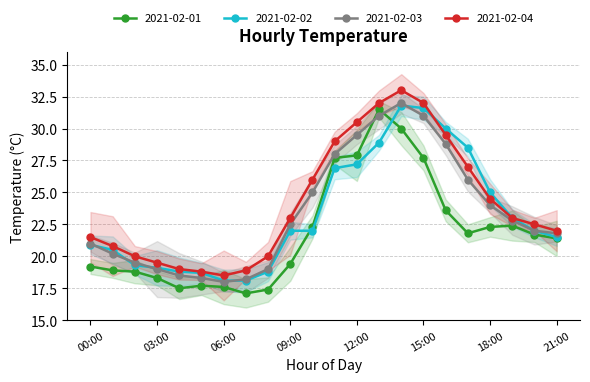

What is the sum of all 2021-02-04 values?

531.0